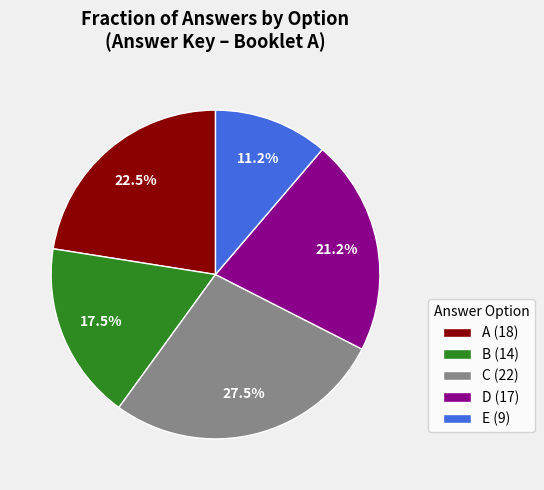

Approximately how many times larger is the value at A (18) compared to B (14)?

1.3